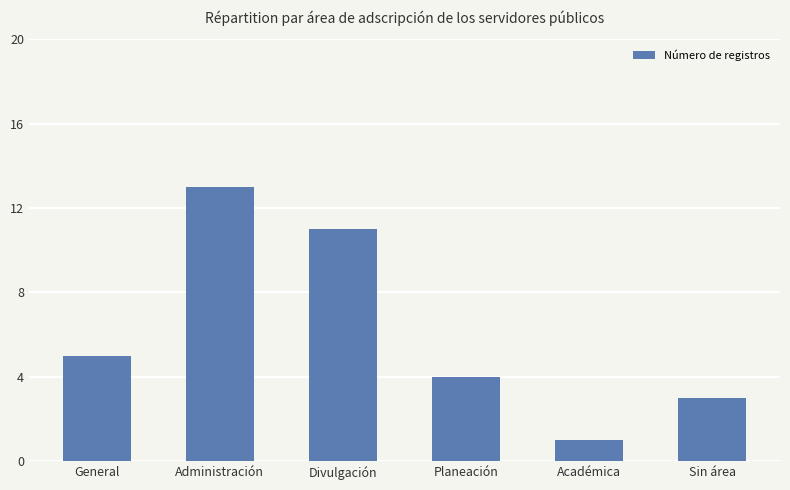

Count the number of categories in the chart.

6